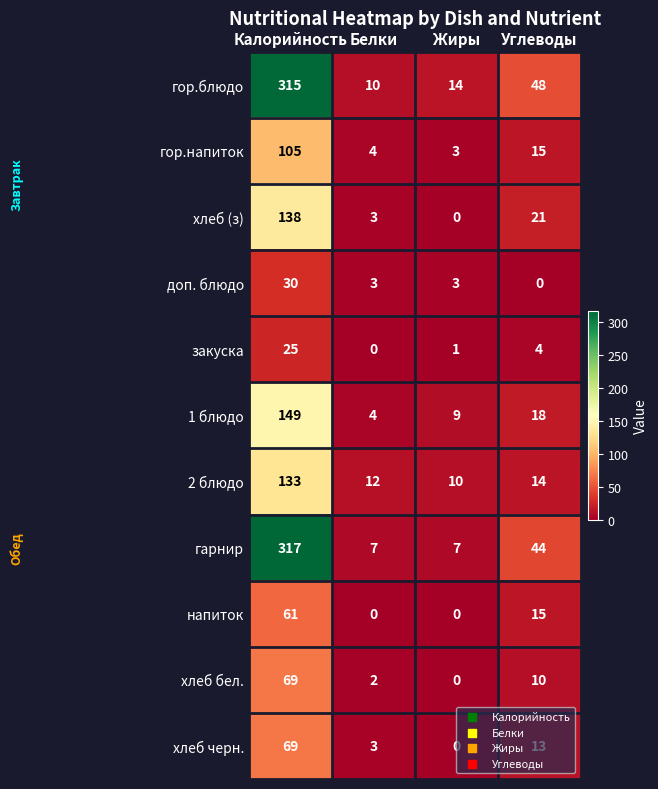

At which category is the sum across all series the highest?

Калорийность